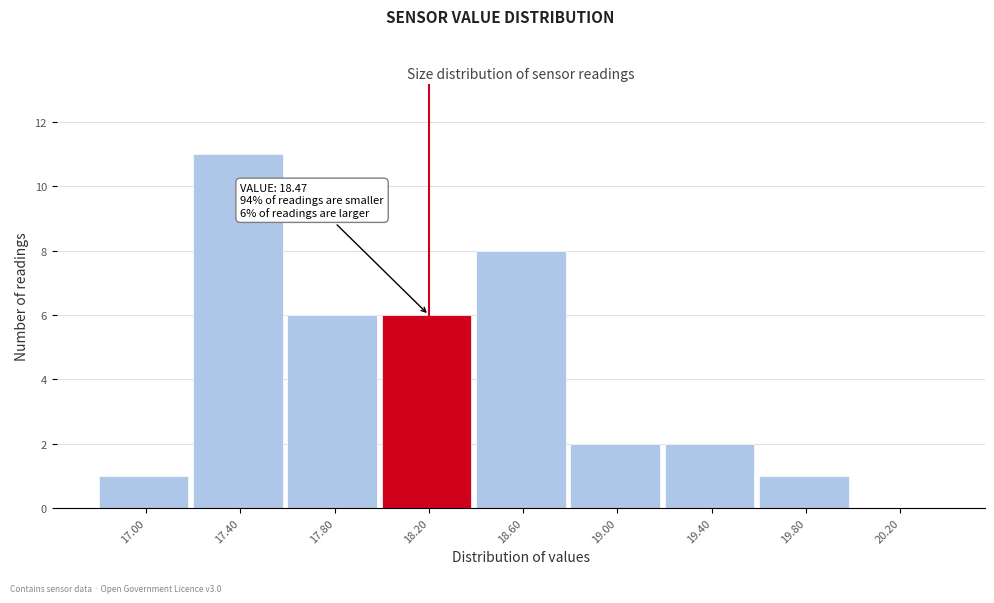

Reading left to right, transcribe all the data shown in this chart.

17.00=1	17.40=11	17.80=6	18.20=6	18.60=8	19.00=2	19.40=2	19.80=1	20.20=0